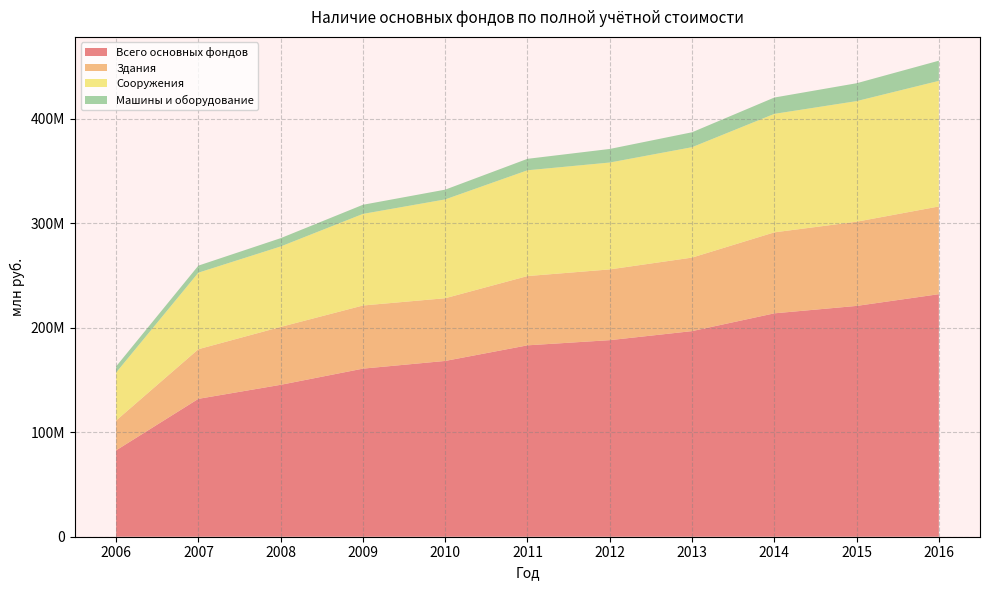

Reading left to right, extract all data points from this chart.

Всего основных фондов: 82670080	131985543	145395792	160882395	168262557	183191619	188144584	196801347	213812533	220929548	232161813
Здания: 28531003	47505945	55420561	60433157	60031098	66297497	67718702	70371410	77525802	80596242	83947630
Сооружения: 45925424	73268181	77006524	87684452	94580112	101266851	102308821	105669529	113413050	115430644	120237300
Машины и оборудование: 5893565	6740755	7951342	8734654	9335785	10961427	12991958	14292572	15624284	17099881	19300170